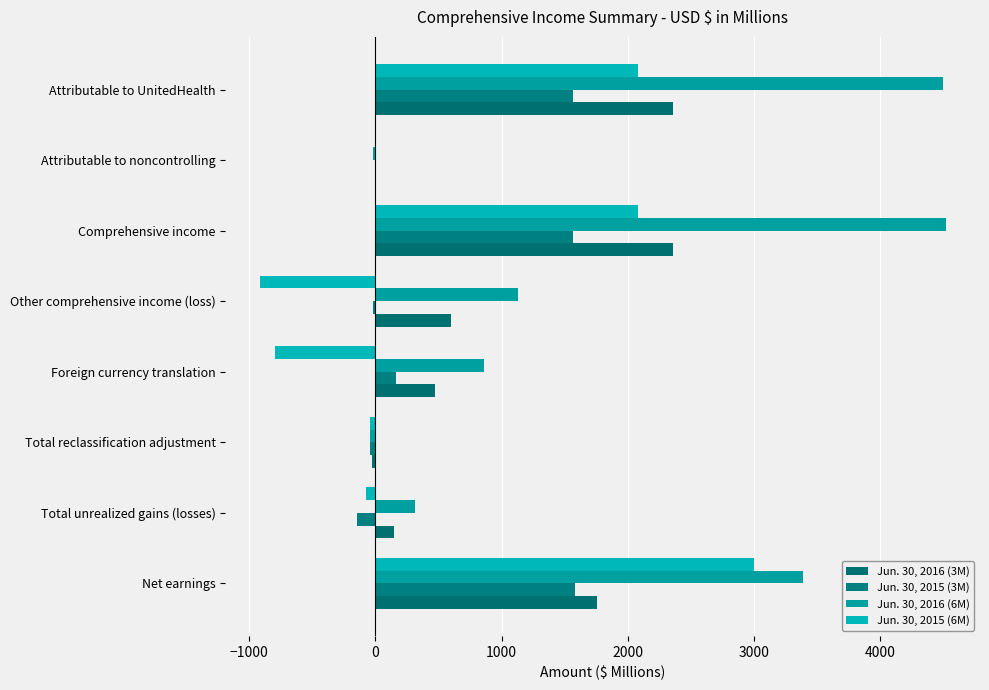

How many distinct data groups are displayed?

4